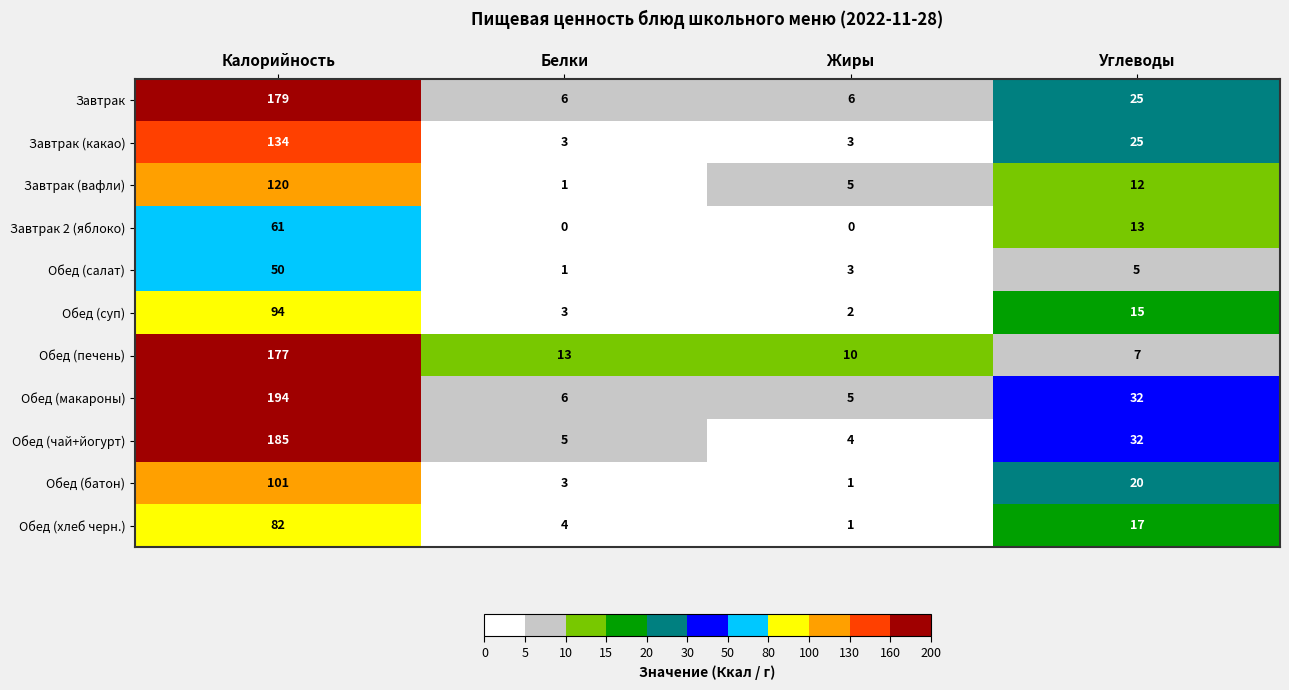

At which category is the sum across all series the highest?

Калорийность